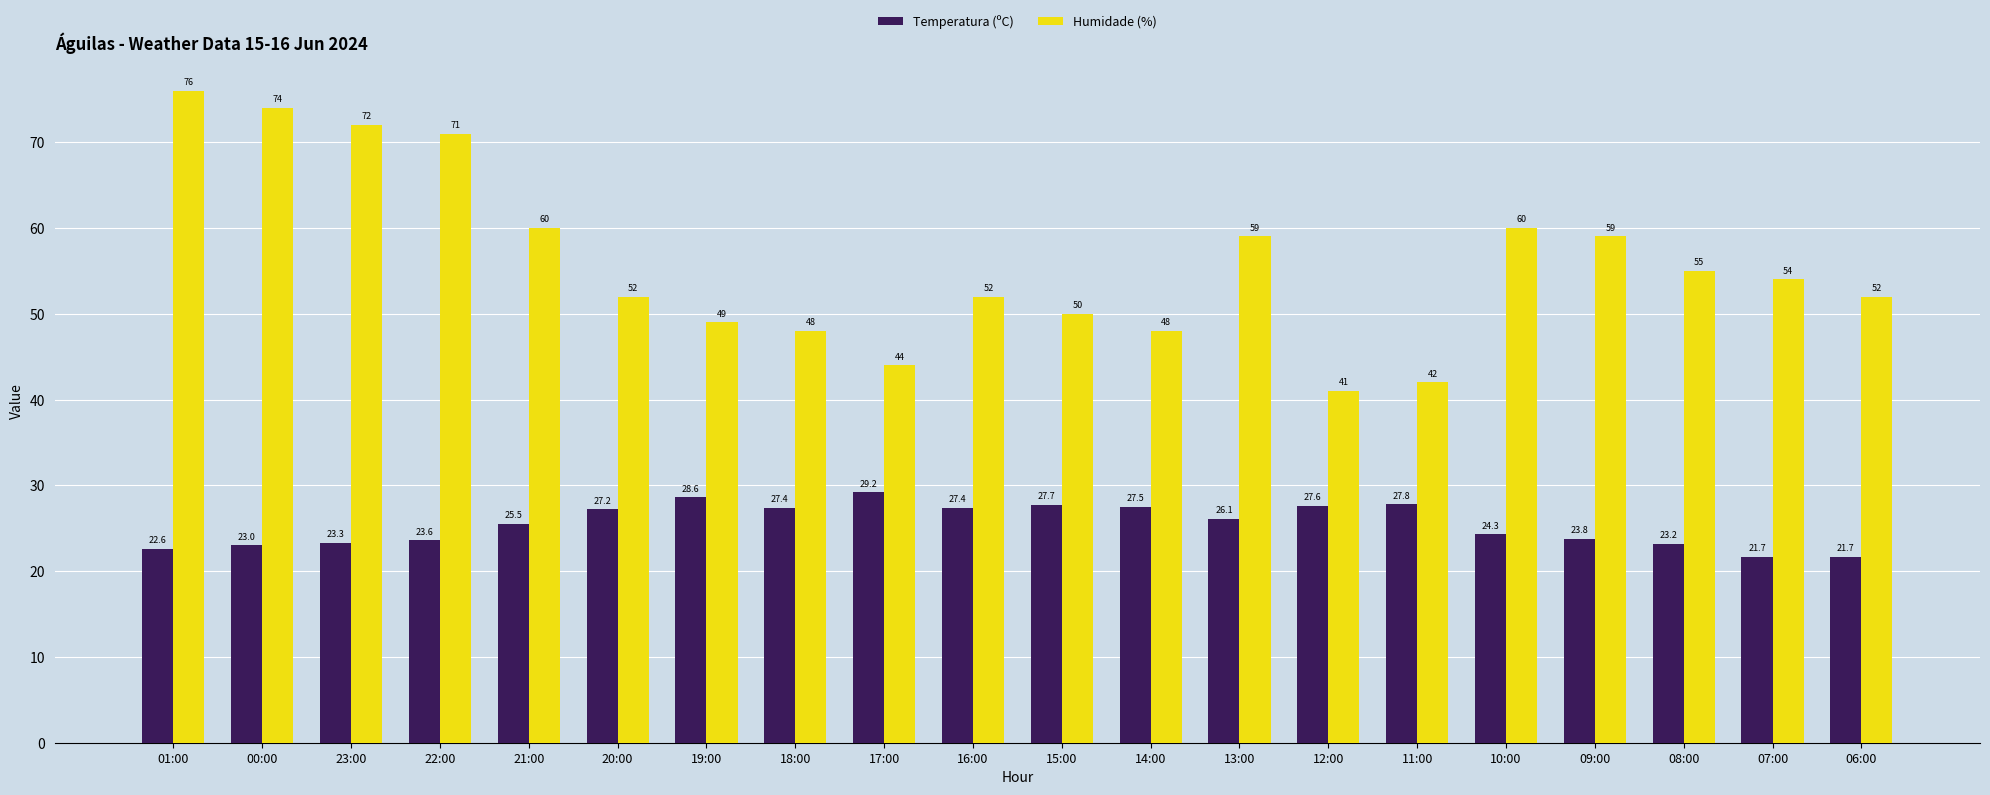

What is the value of the Temperatura (ºC) bar at the 13th from the left?

26.1